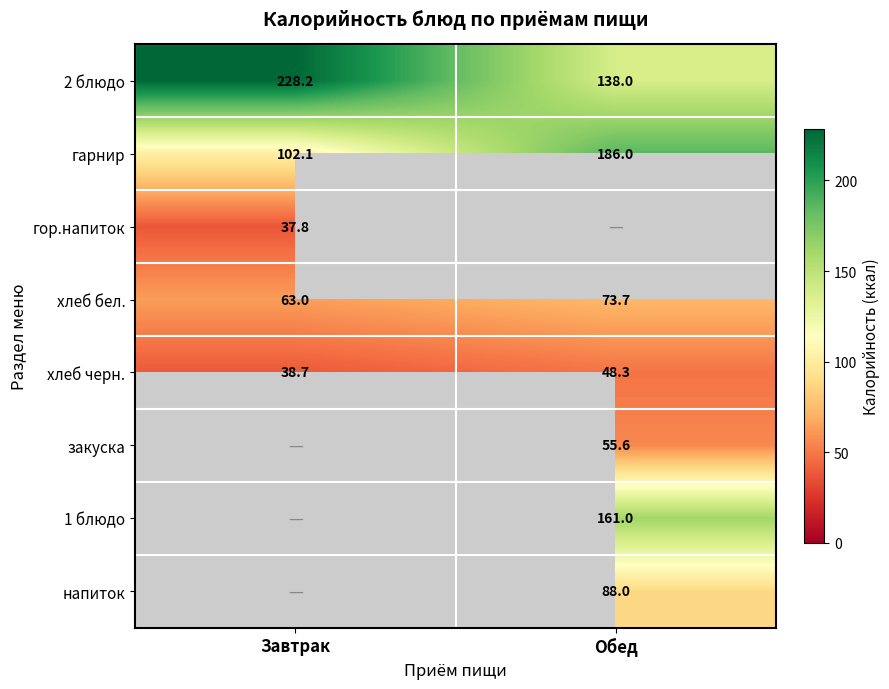

List the labels in order of хлеб черн. value, largest first.

Обед, Завтрак